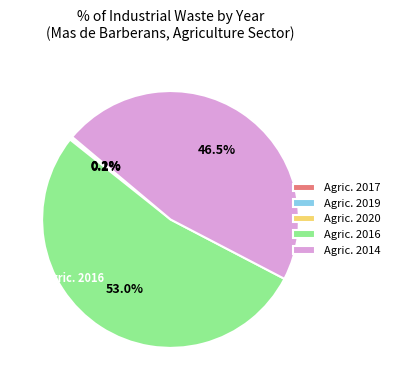

Does Agric. 2016 account for over 50% of the chart?

Yes